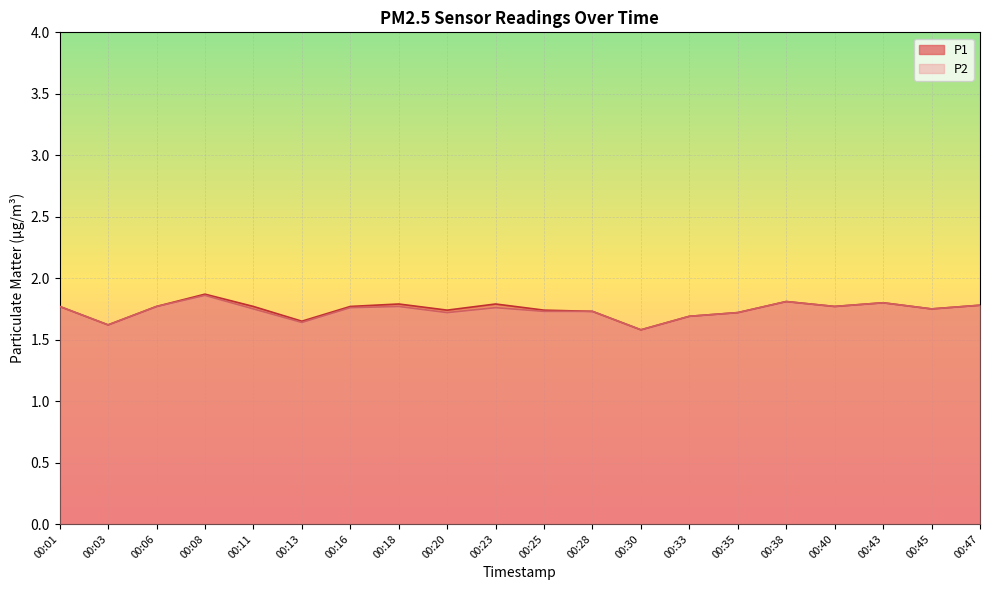

Rank the series by their maximum value, from lowest to highest.

P2, P1